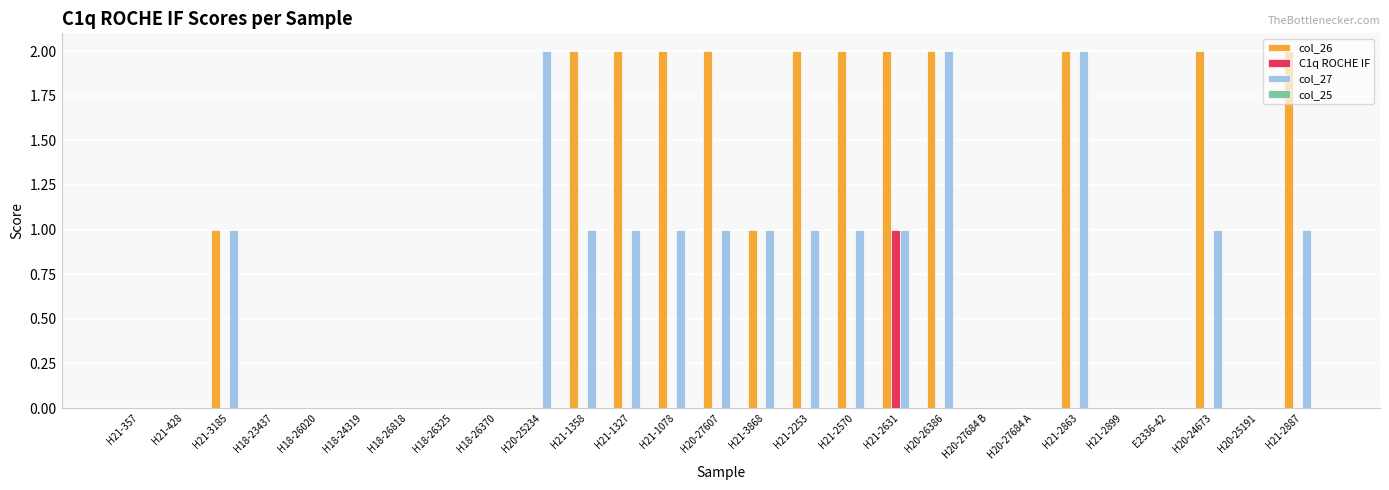

Which category has the highest value in the C1q ROCHE IF series?

H21-2631